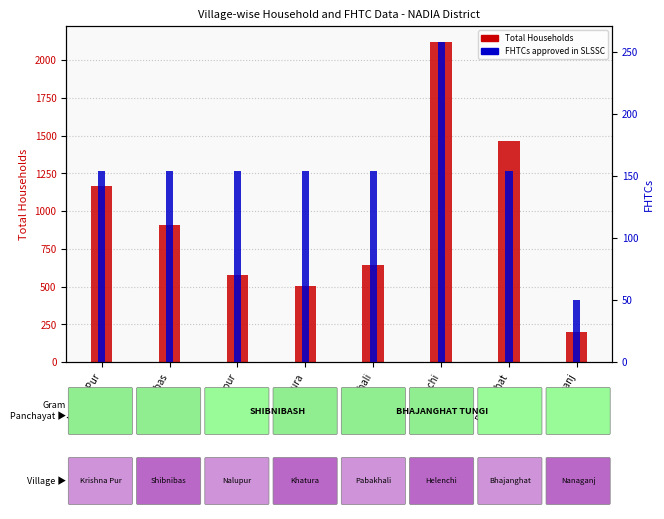

What position from the left is Nalupur?

3